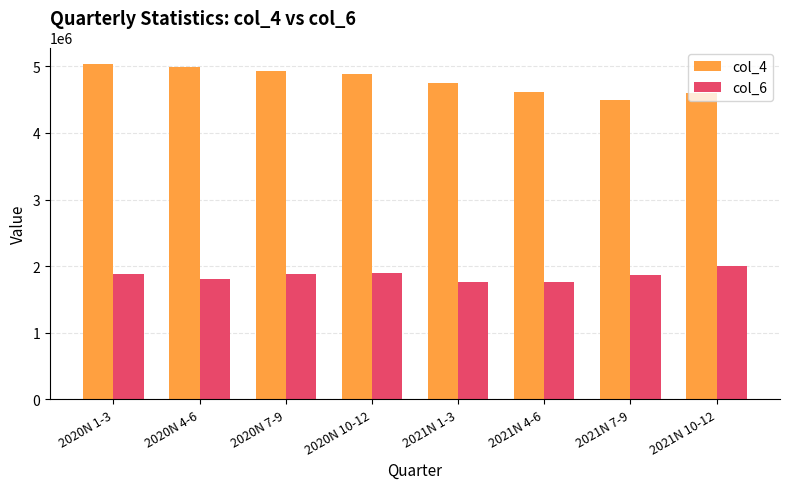

List the series in order of their peak value, highest first.

col_4, col_6